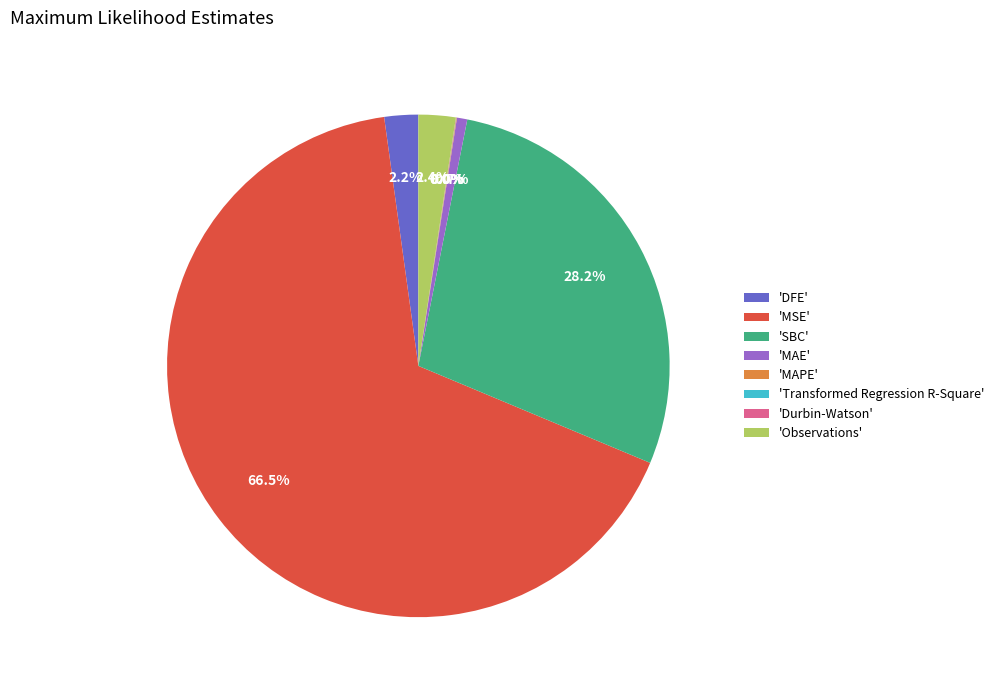

Which slice is the largest?

'MSE'